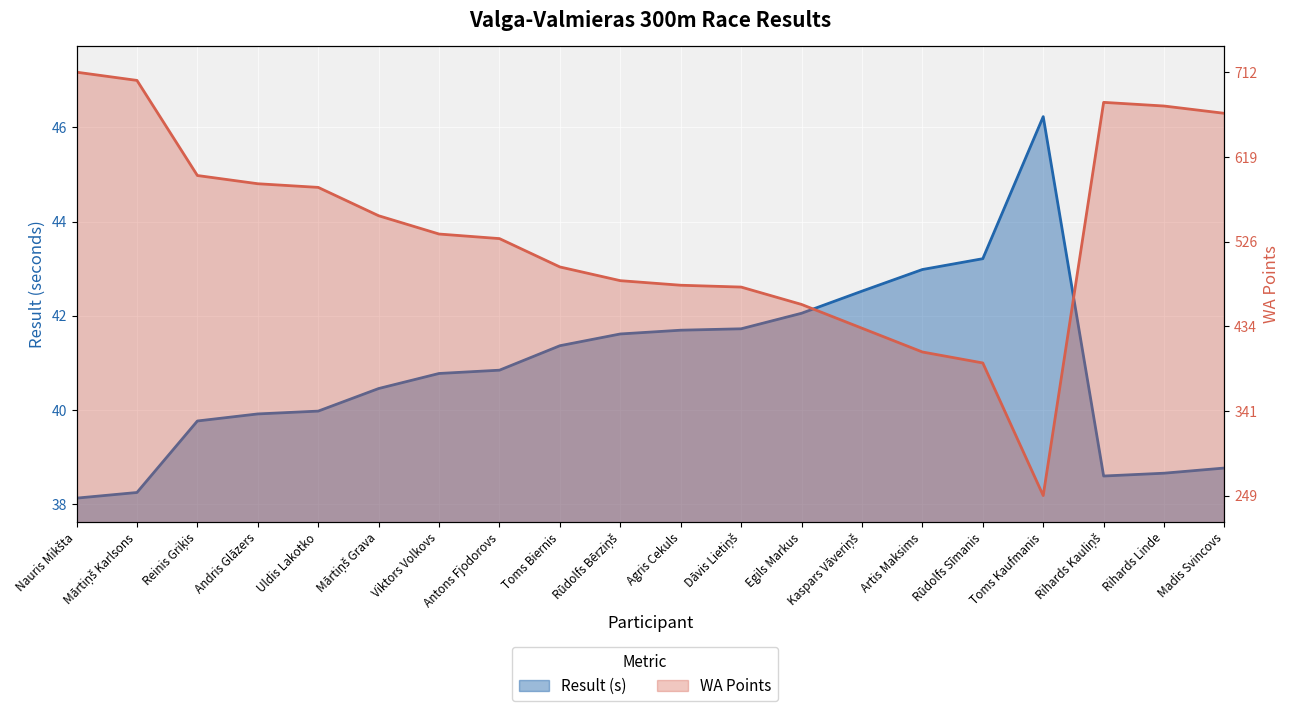

At which label is WA Points closest to 42?

Dāvis Lietiņš